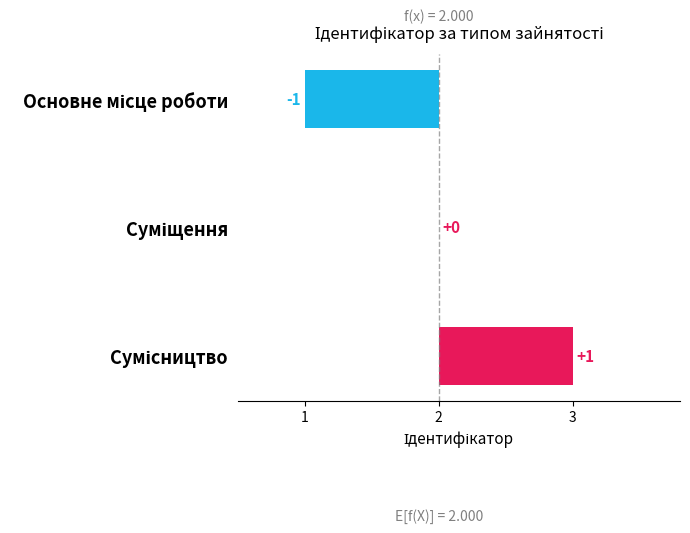

Reading left to right, list all the values displayed in this chart.

Основне місце роботи=1	Суміщення=2	Сумісництво=3